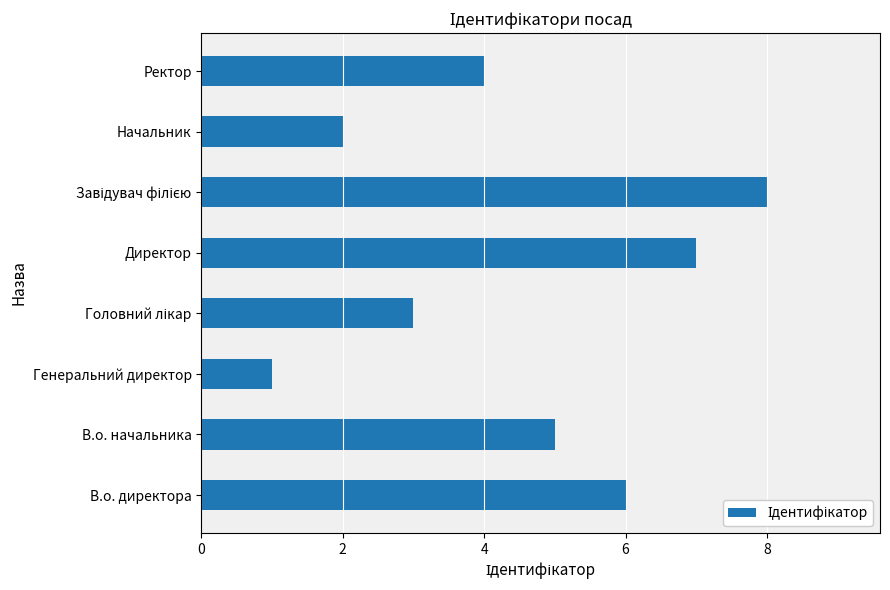

Reading top to bottom, list all the values displayed in this chart.

4	2	8	7	3	1	5	6